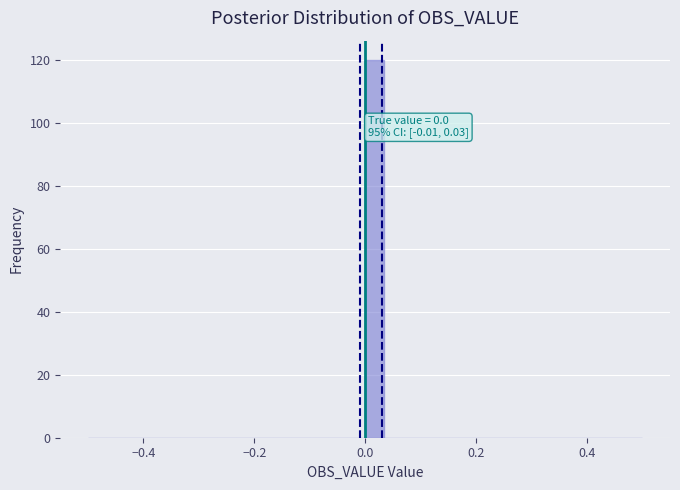

Read against the x-axis, roughly where is the centre of the tallest bar?

0.02